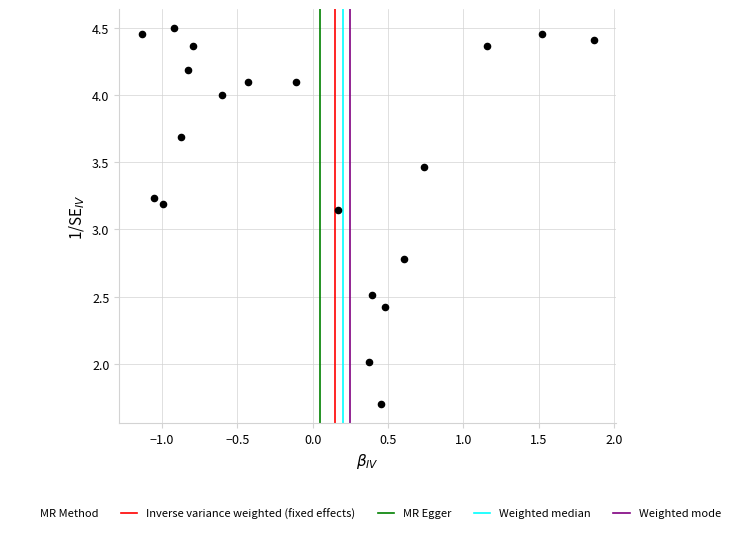

What is the range of Y values (max minus min)?

2.8